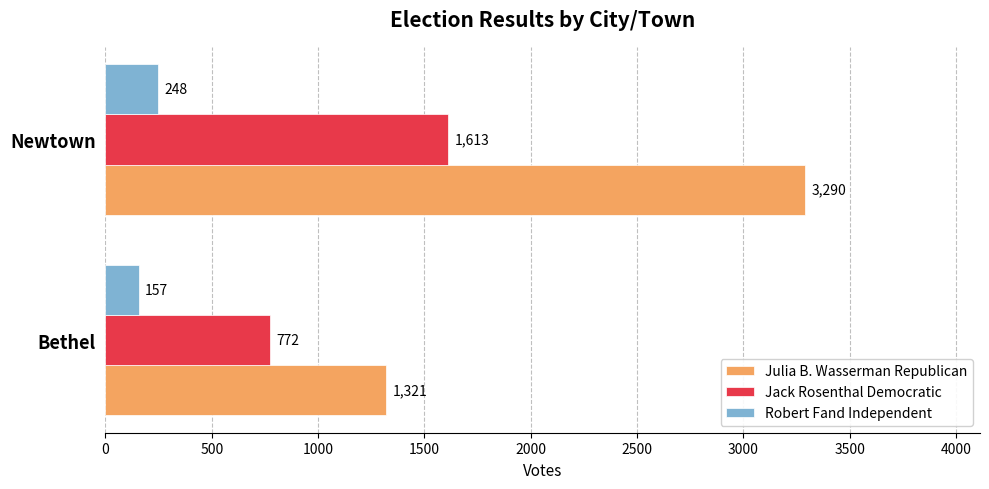

What is the total value across all series at Newtown?

5151